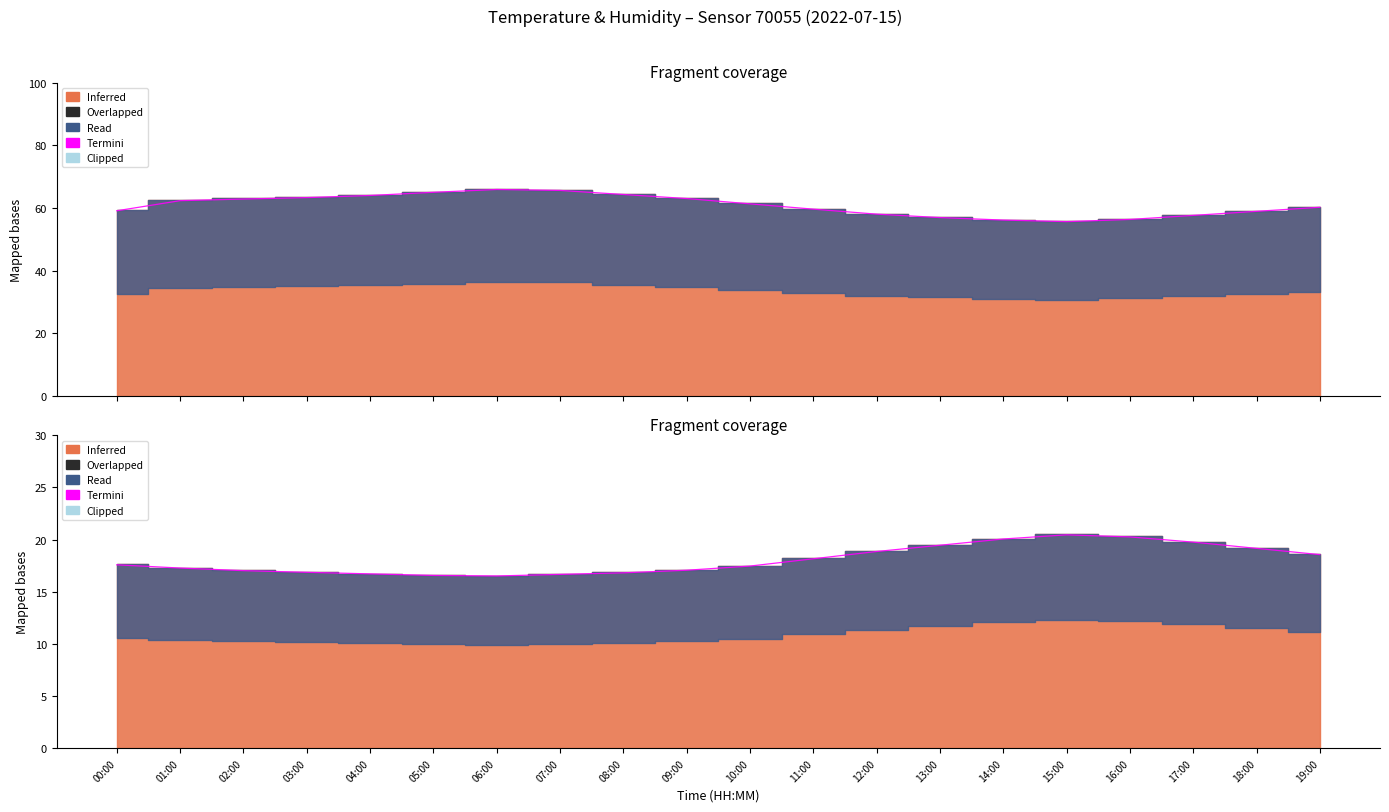

Does the chart have visible grid lines?

No